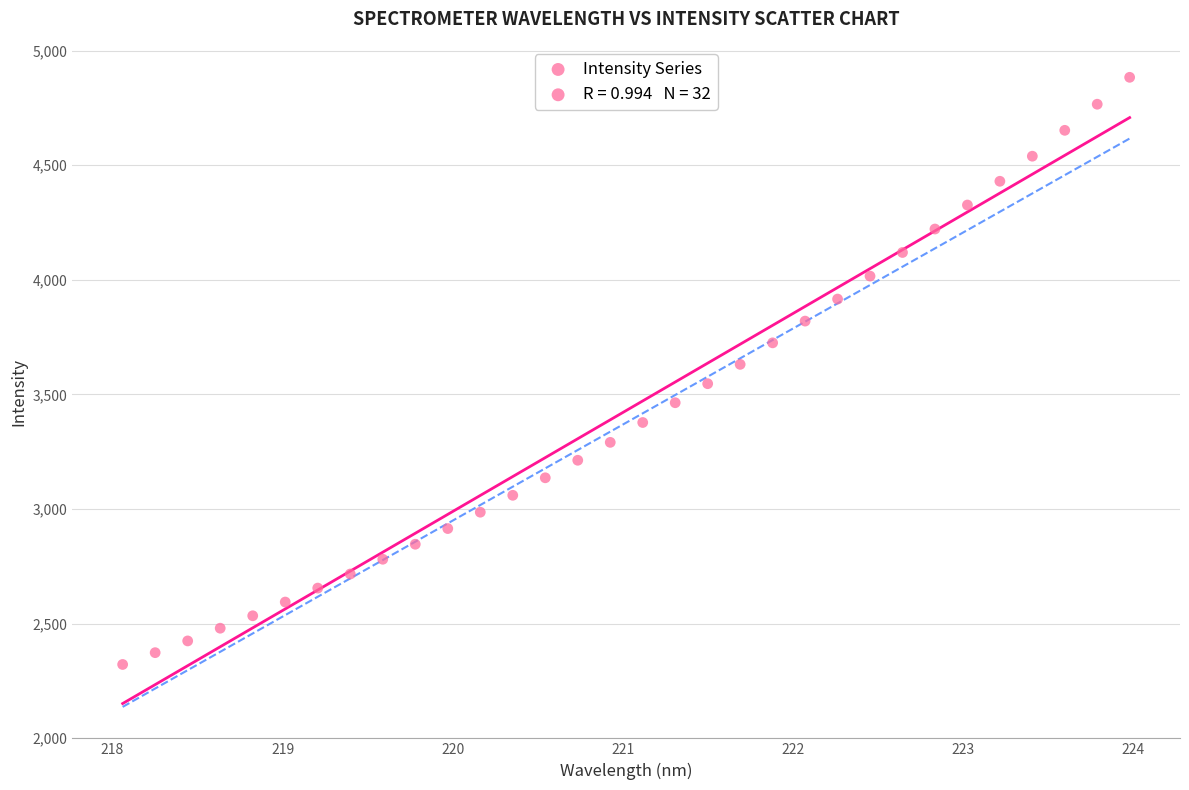

What is the range of X values (max minus min)?

5.9